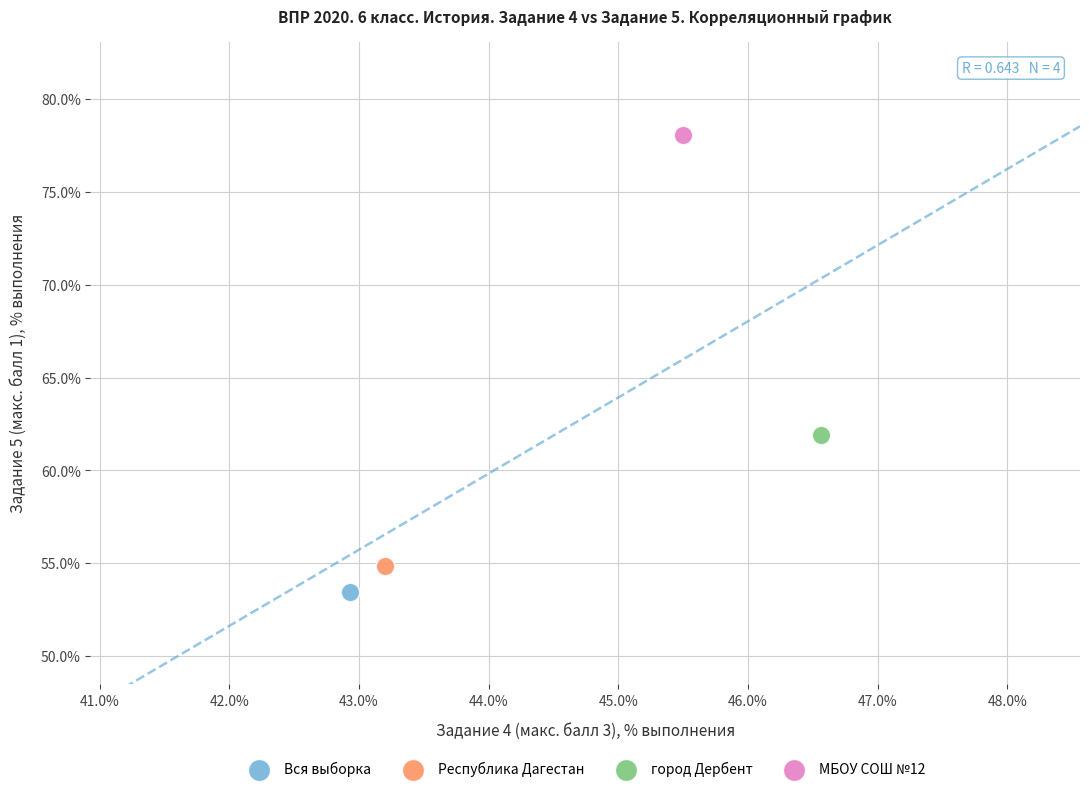

Which series contains the highest Y value?

МБОУ СОШ №12